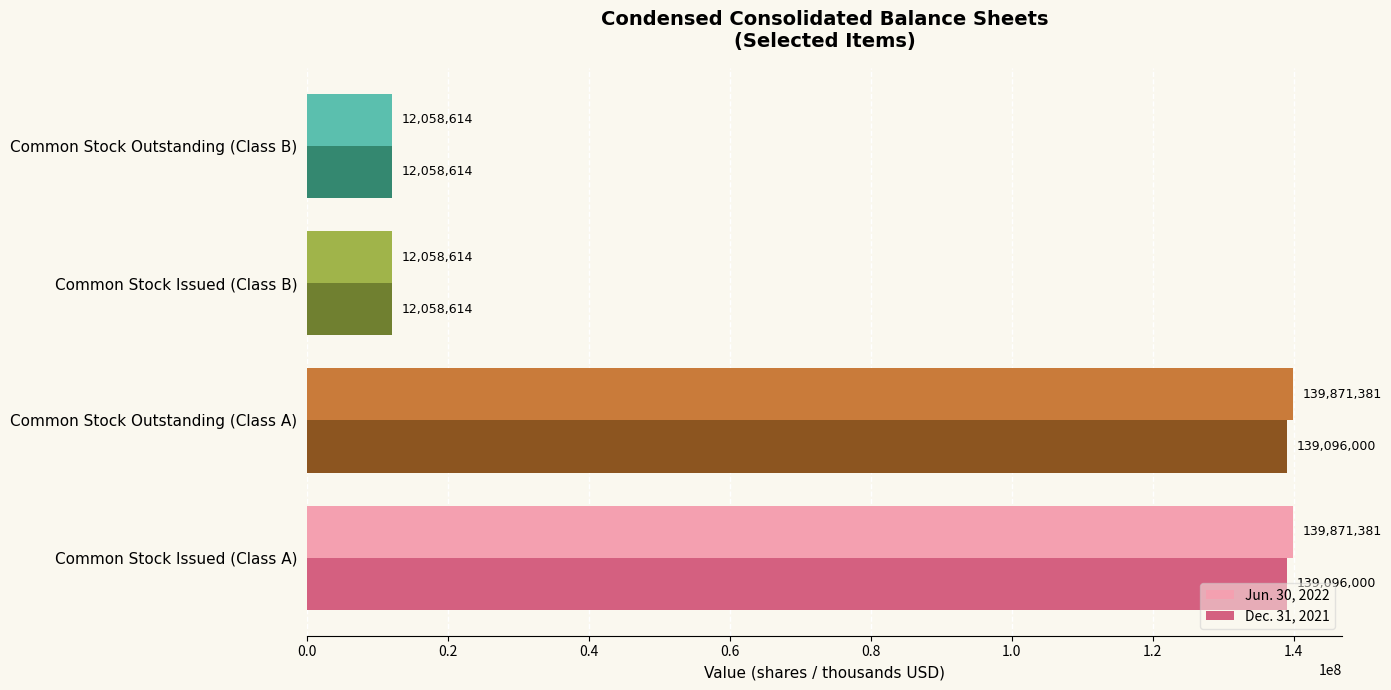

Which series has the widest spread of values?

Jun. 30, 2022